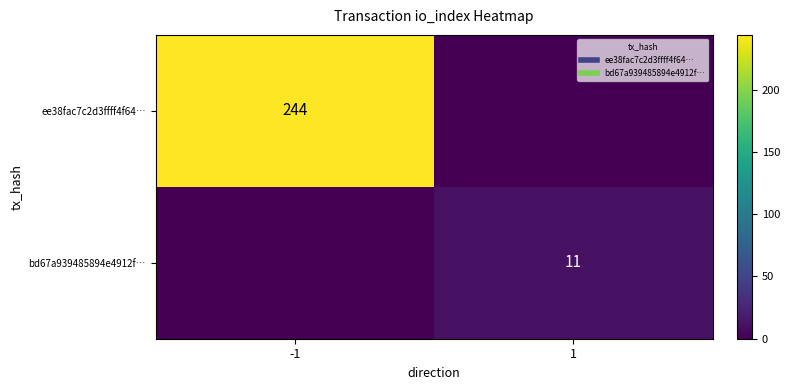

What value does the bd67a939485894e4912f… series have at 1?

11